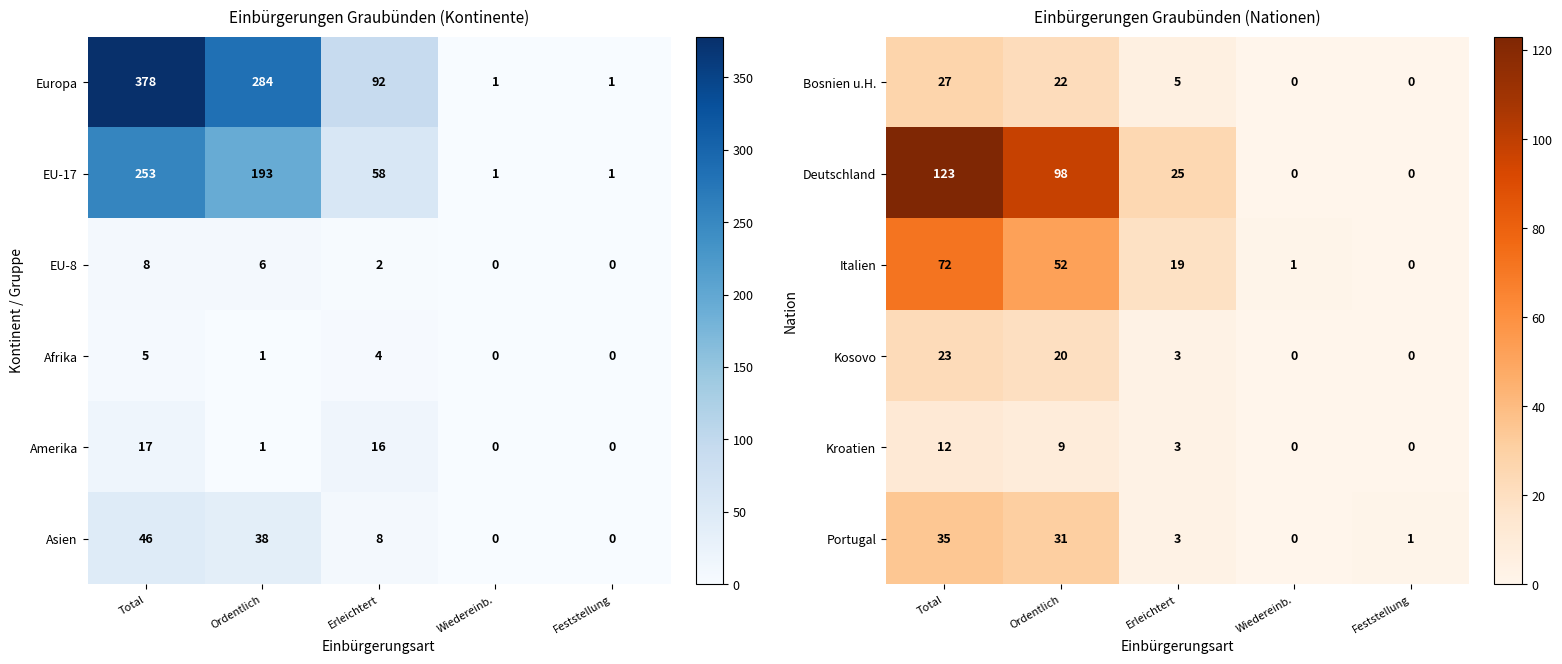

What is the spread (max minus min) of values at Erleichtert?

22